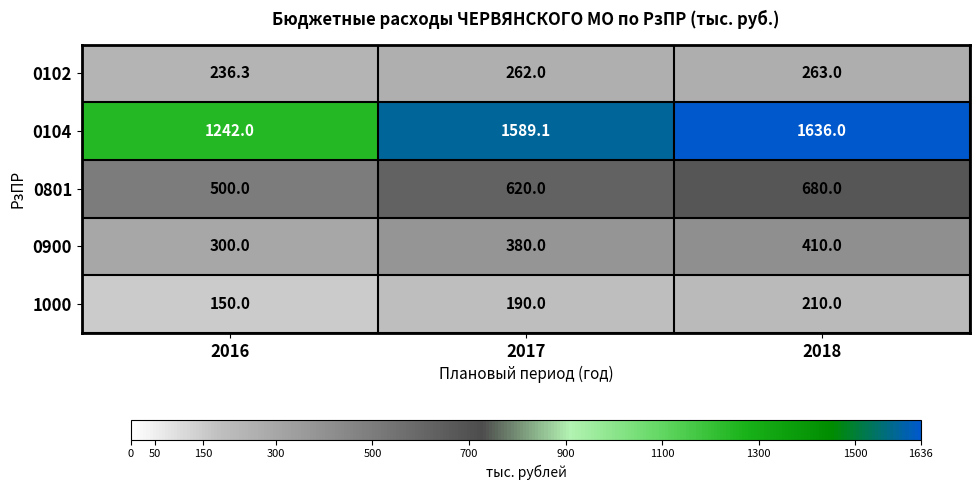

At which category is the sum across all series the highest?

2018